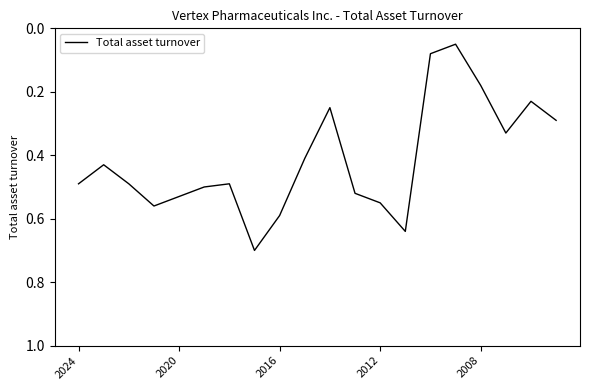

What is the maximum value shown in the chart?

0.7